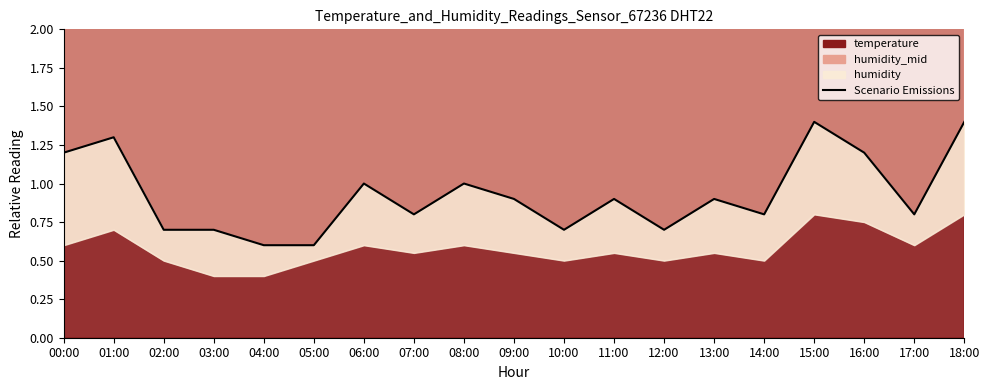

How many points are higher than both their immediate neighbors (excluding endpoints)?

6